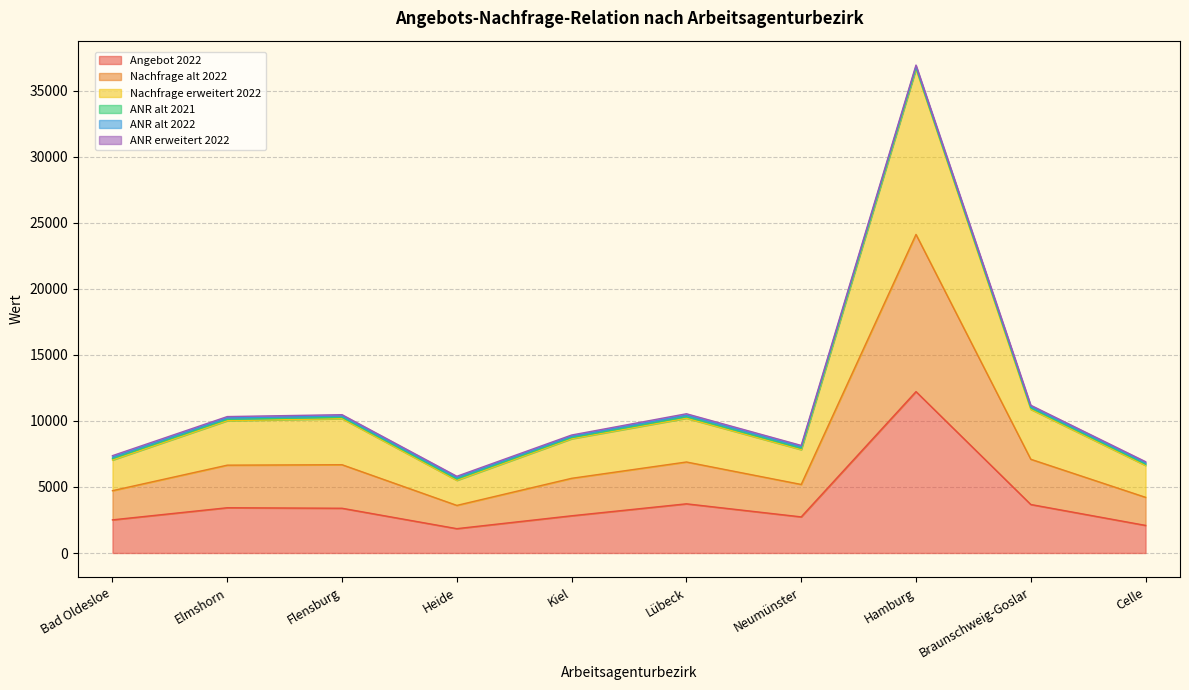

What is the difference between the maximum and second lowest values in the Nachfrage erweitert 2022 series?

30027.0